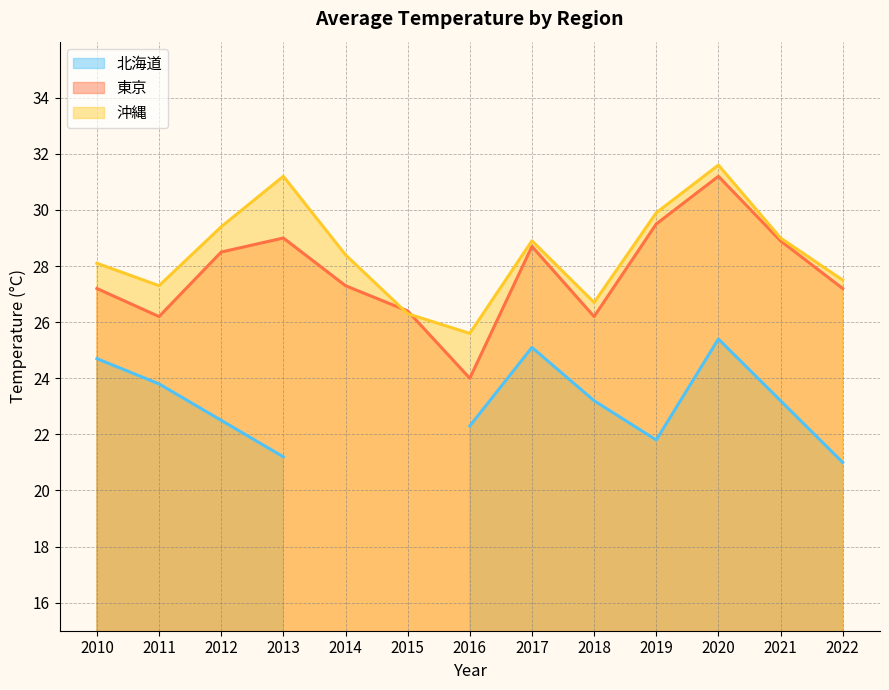

The 沖縄 series shows 16.2 at 2014. True or false?

False